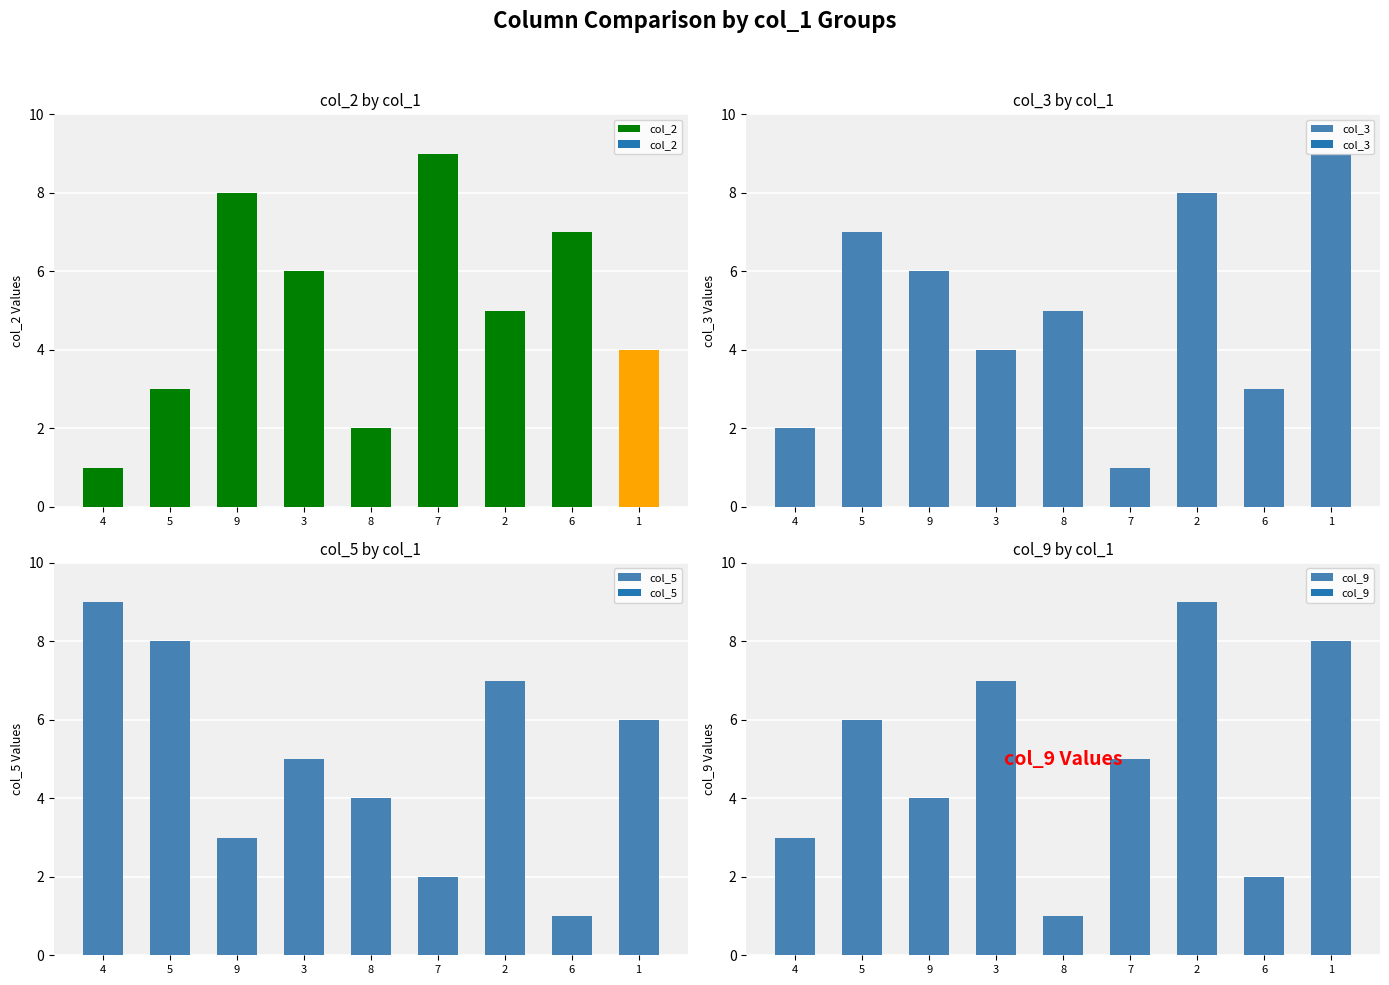

What is the value of the col_5 bar at the 2nd from the left?

8